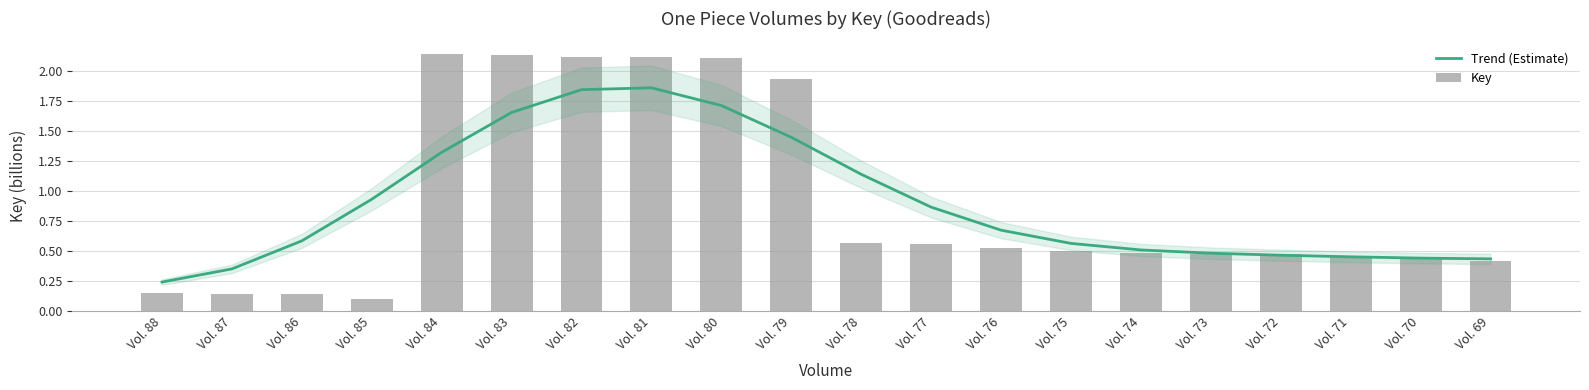

What is the value of the Trend (Estimate) bar at the 16th from the left?

0.5